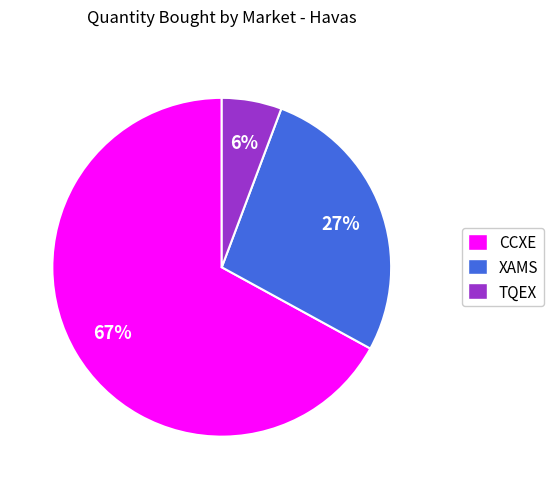

Combined, do TQEX and CCXE account for over 50%?

Yes